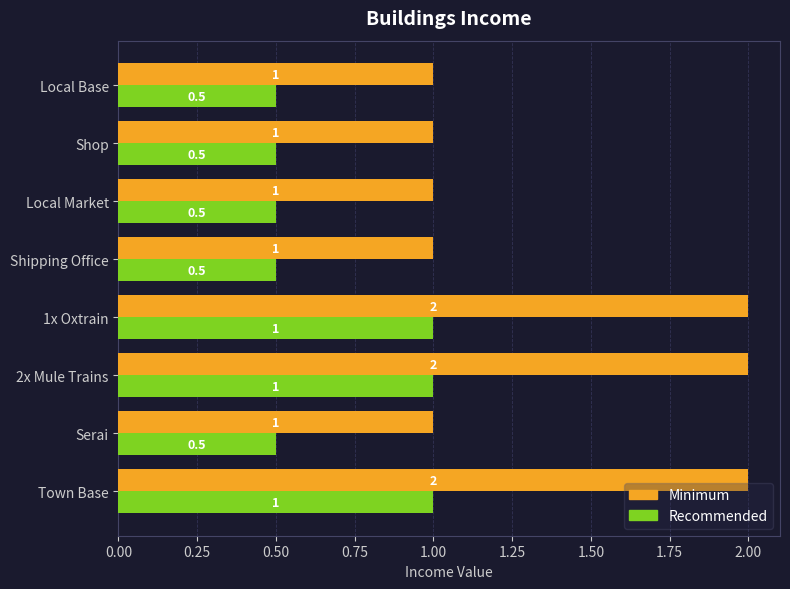

What is the difference between the maximum and minimum values in the Minimum series?

1.0